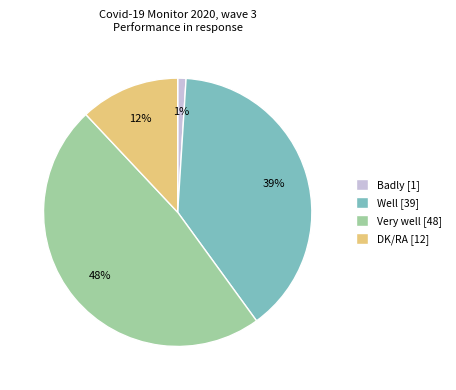

To the nearest percent, what is the difference between the largest and smallest slice percentages?

47%